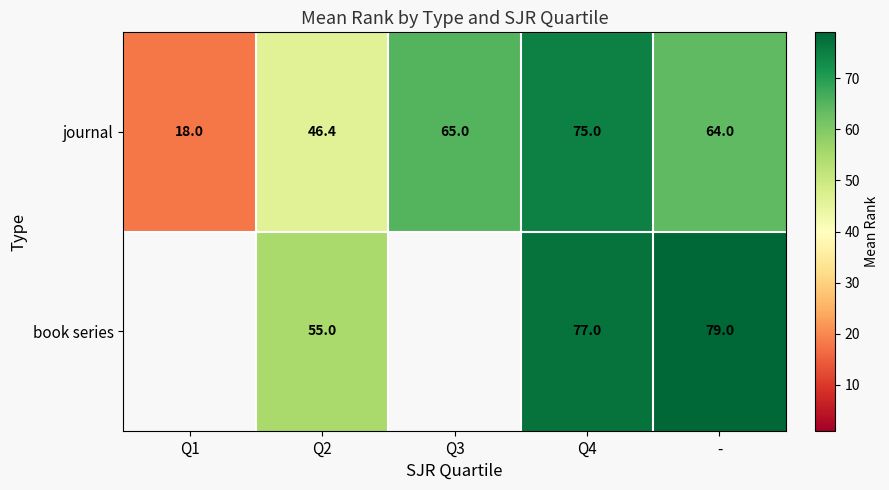

At -, list the series in order from largest to smallest.

book series, journal